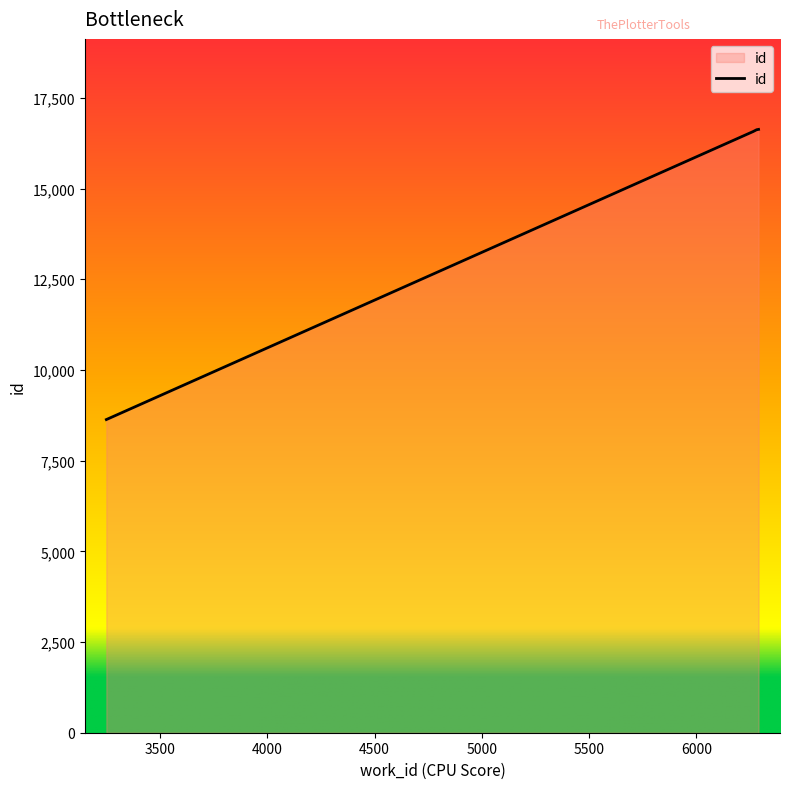

How many lines are shown in the chart?

1